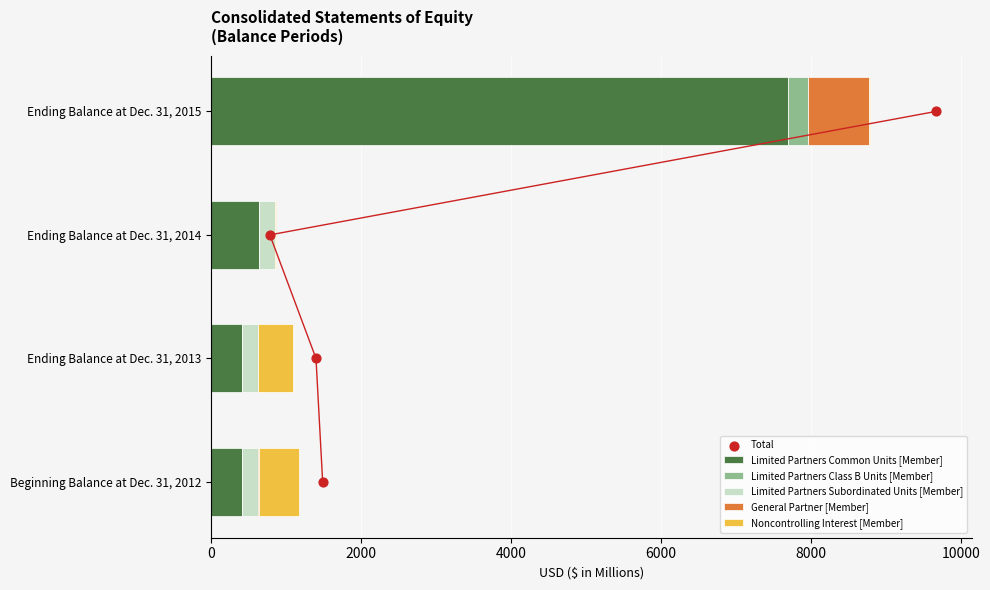

What is the total value across all series at 0?

1170